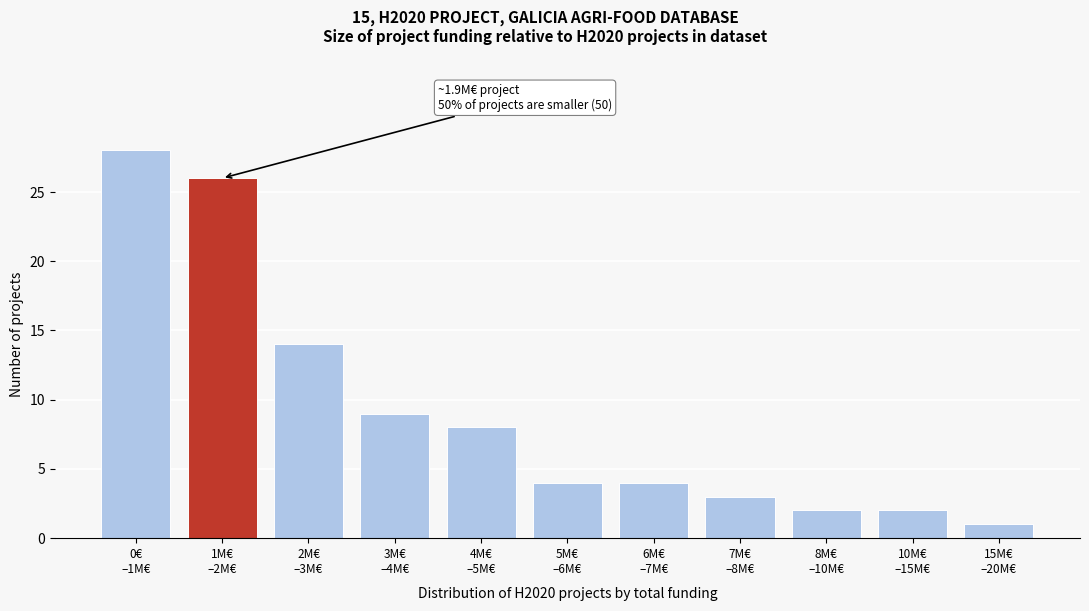

Reading left to right, extract all data points from this chart.

28	26	14	9	8	4	4	3	2	2	1